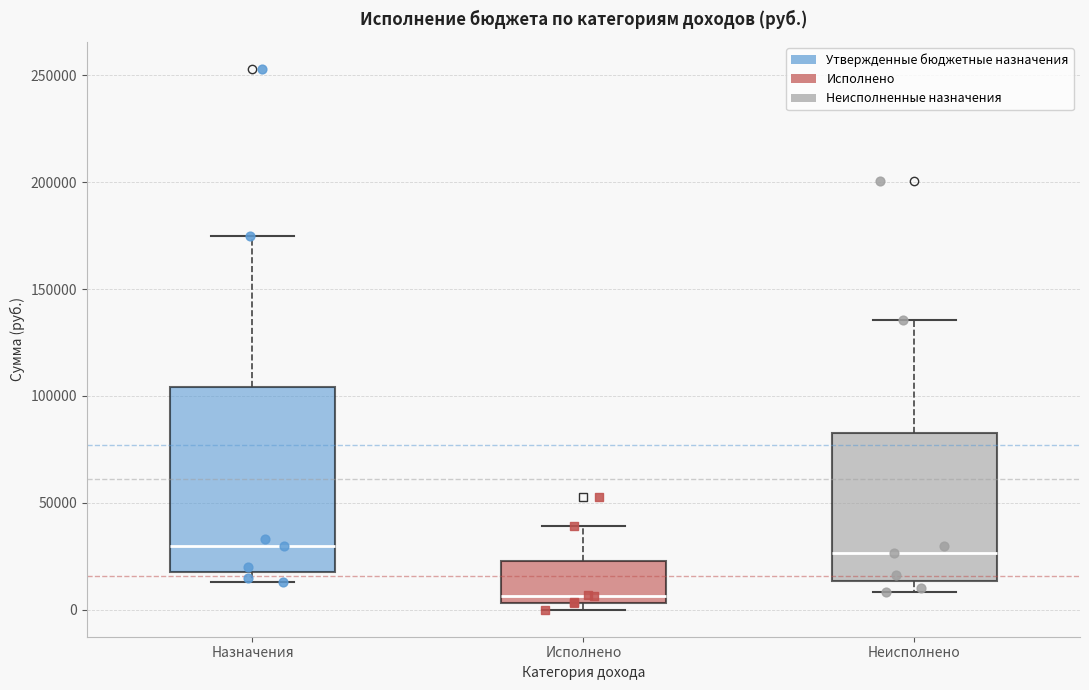

Which box's median line is the lowest?

Исполнено